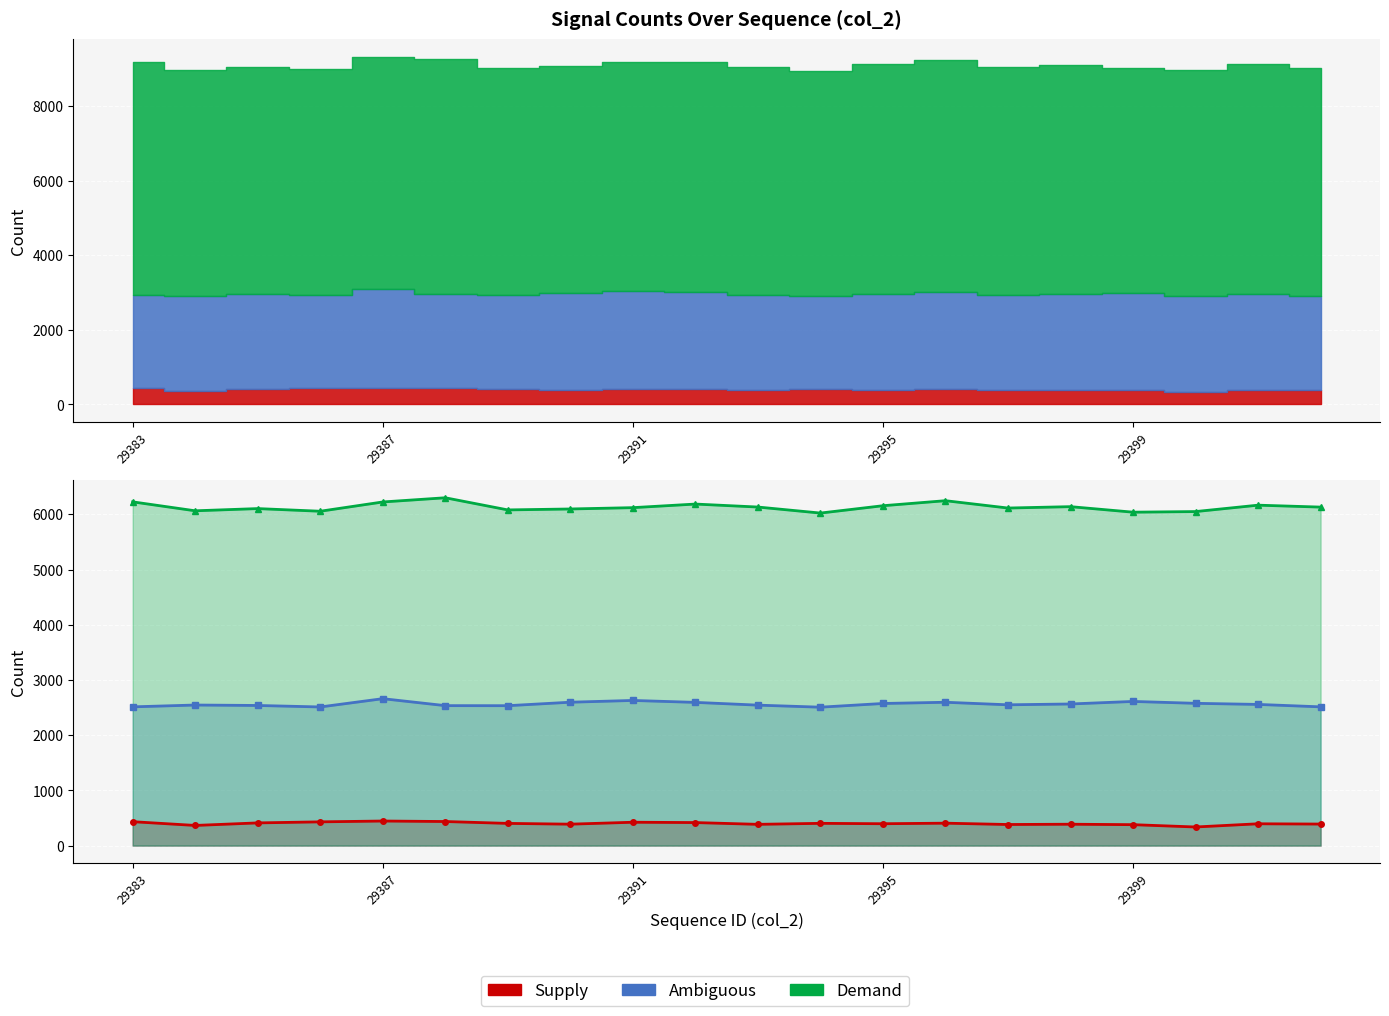

True or false: Demand has more than 0 points higher than both neighbors.

True